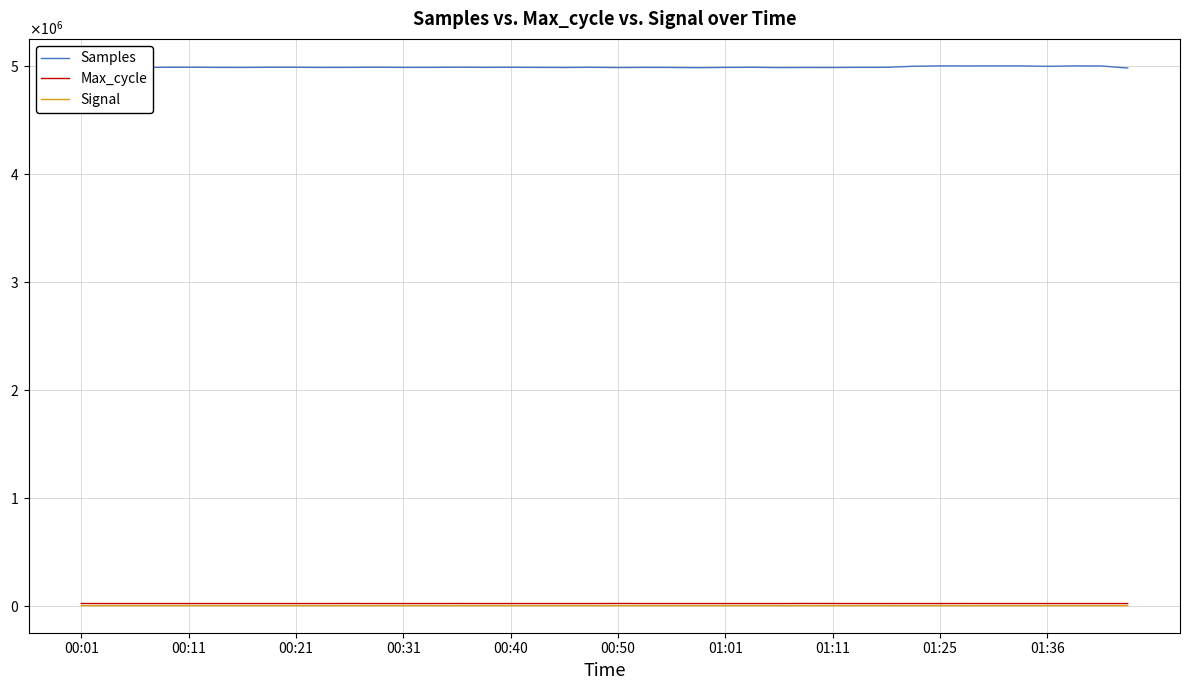

What are all the series names shown in the legend?

Samples, Max_cycle, Signal